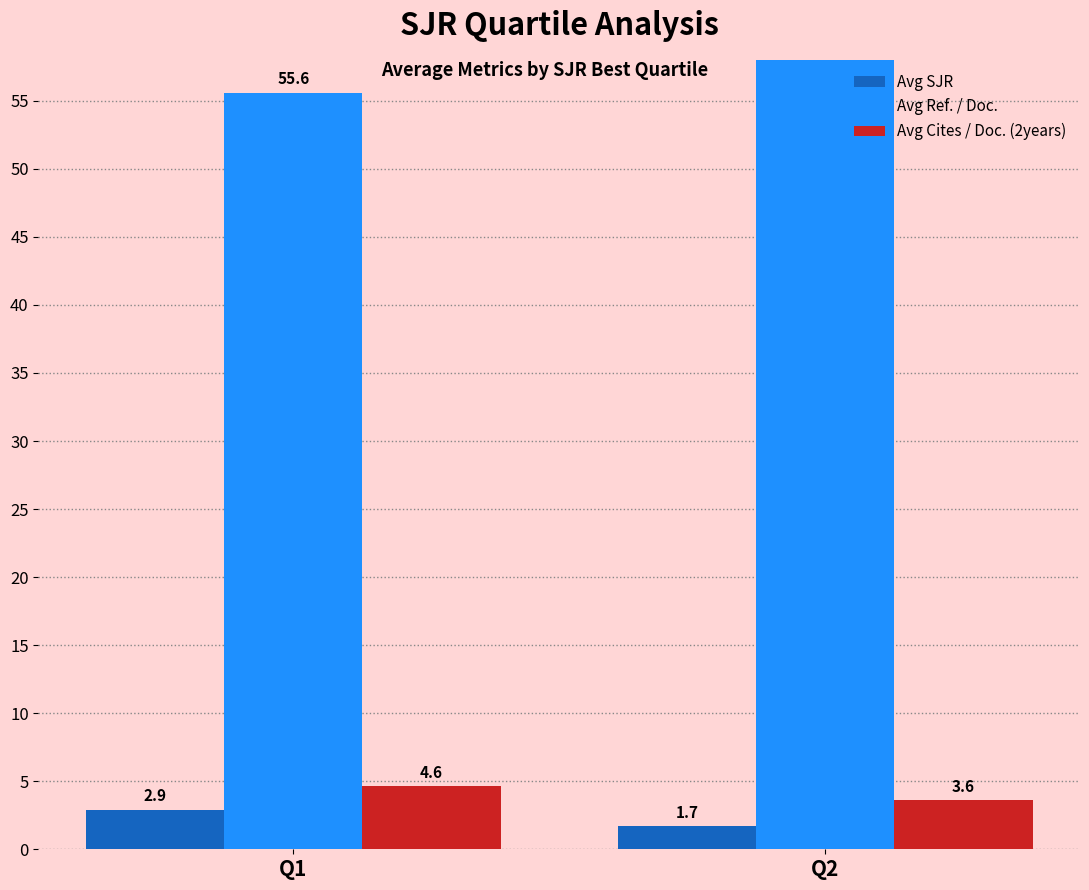

Is it true that Avg Ref. / Doc. equals 62.5 at Q2?

True